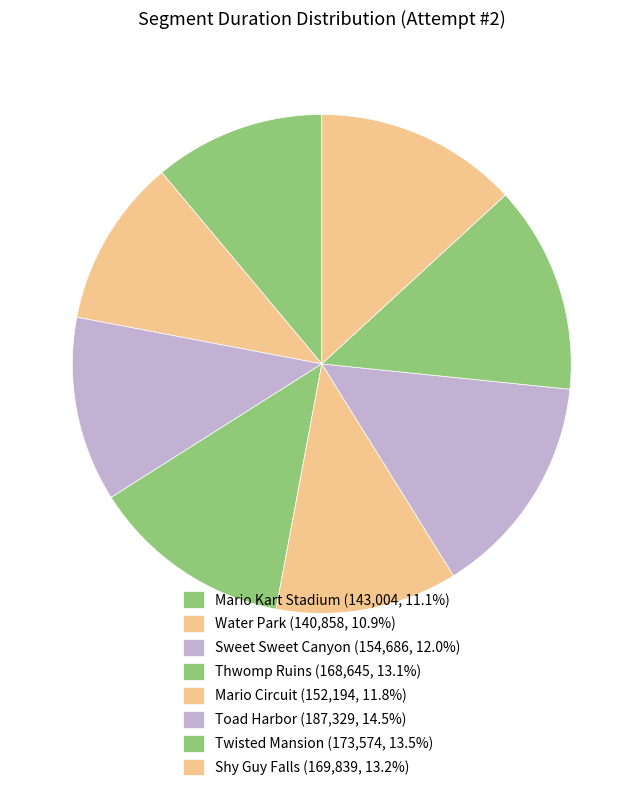

Count the number of slices in the pie.

8